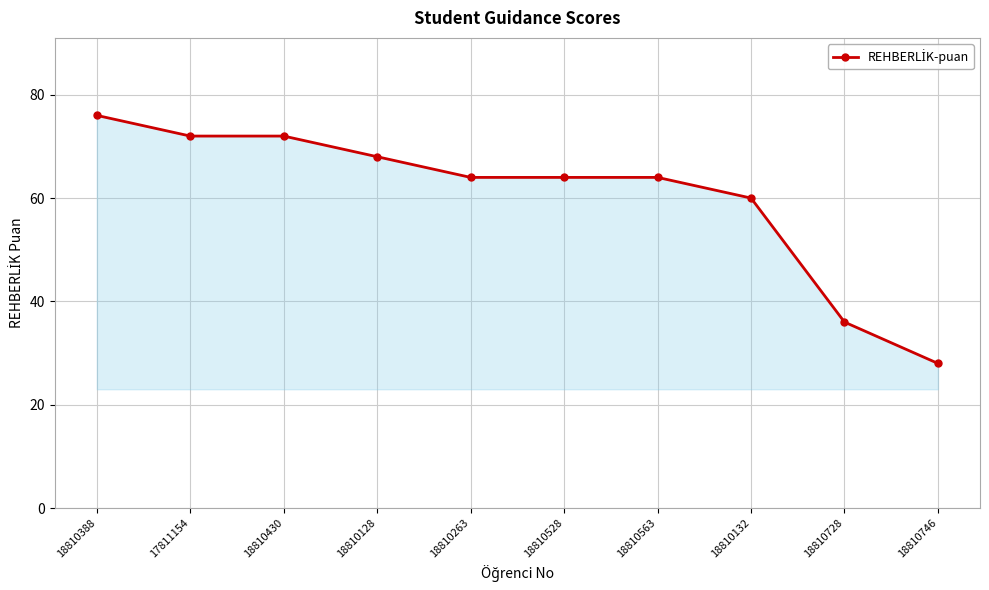

Reading right to left, transcribe all the data shown in this chart.

28	36	60	64	64	64	68	72	72	76